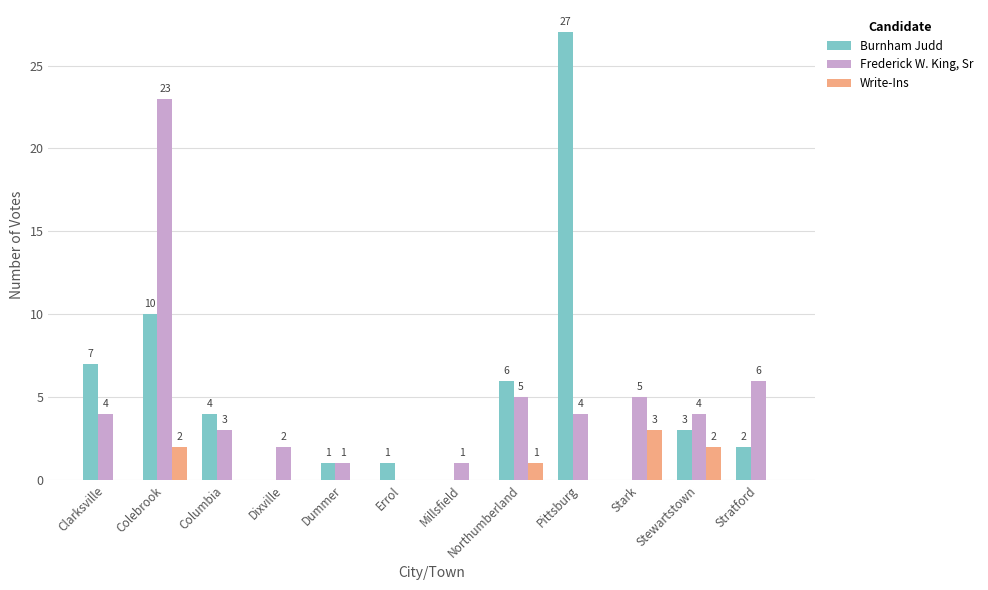

Which category has the highest value across all series?

Pittsburg